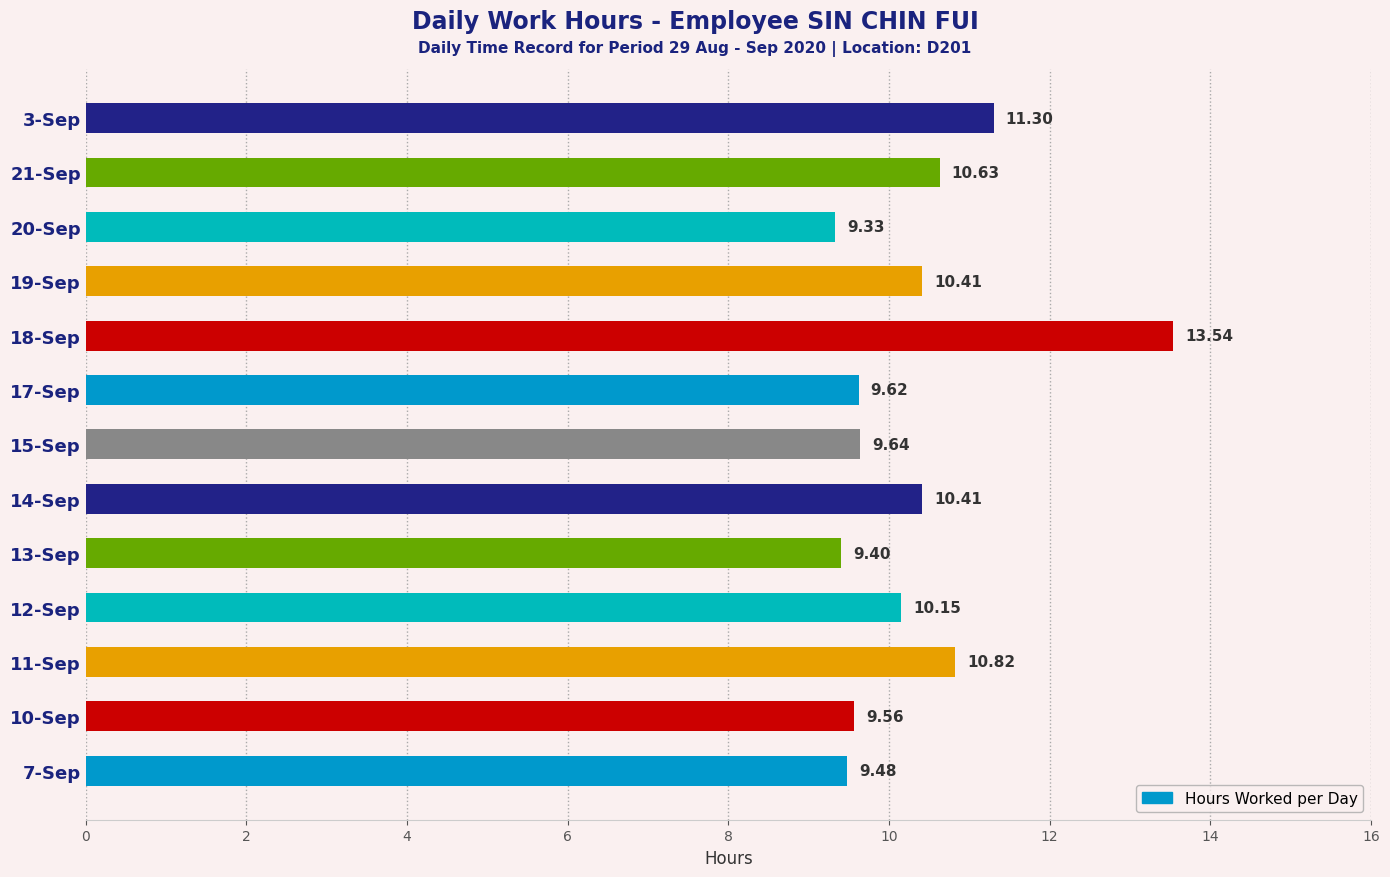

Where is the data nearest to the value 11?

11-Sep